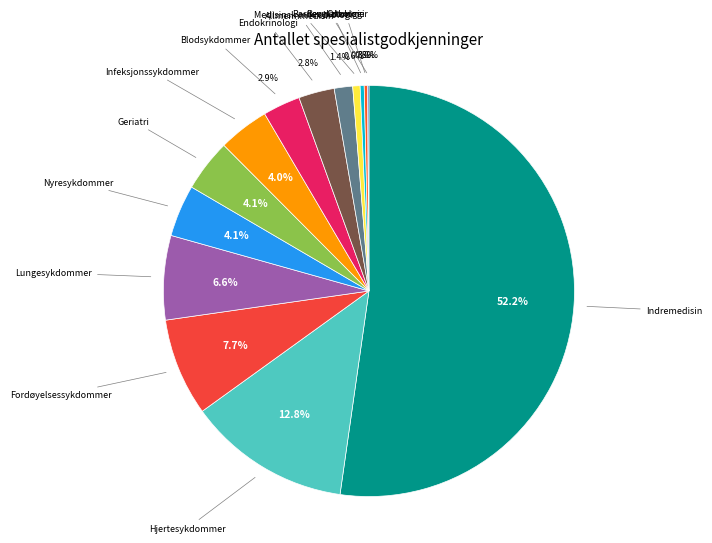

What is the largest slice in the pie chart?

Indremedisin